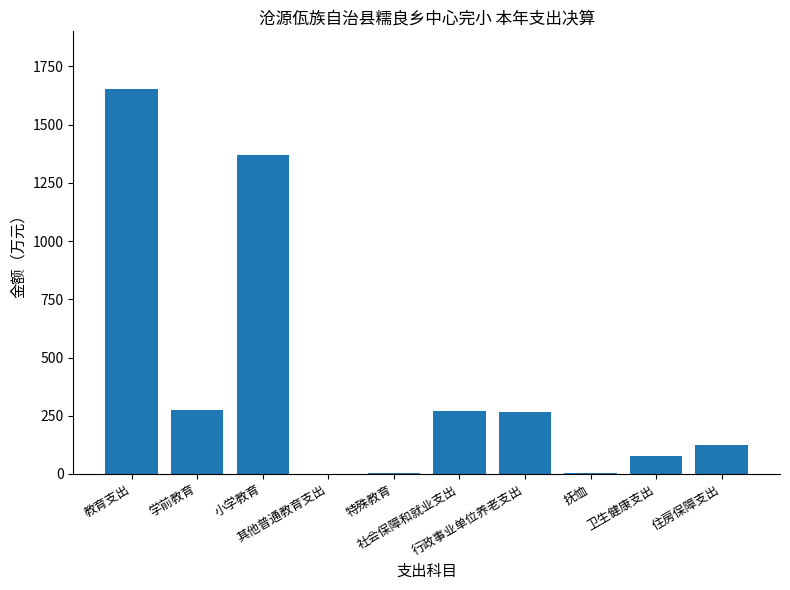

What is the greatest value displayed?

1652.9